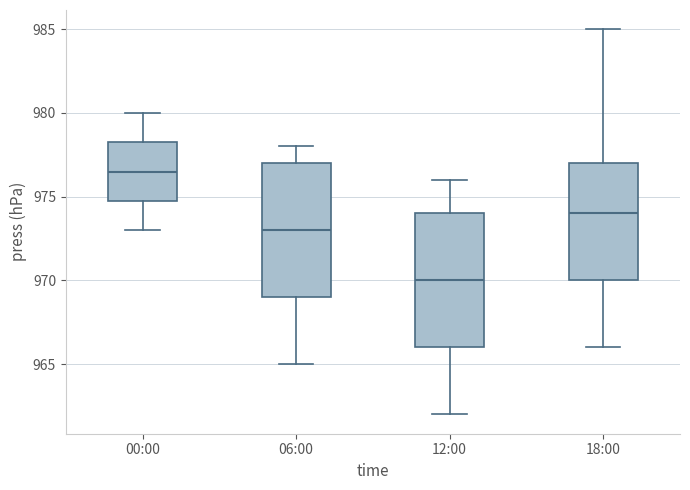

Reading left to right, read every box against the y-axis: the position of its median line, the range the box covers, and the ends of its whiskers. The values are not printed on the chart, so give them approximately, as read against the axis.

00:00: median 976.5, box 975.0 to 978.5, whiskers 973.0 to 980.0
06:00: median 973.0, box 969.0 to 977.0, whiskers 965.0 to 978.0
12:00: median 970.0, box 966.0 to 974.0, whiskers 962.0 to 976.0
18:00: median 974.0, box 970.0 to 977.0, whiskers 966.0 to 985.0